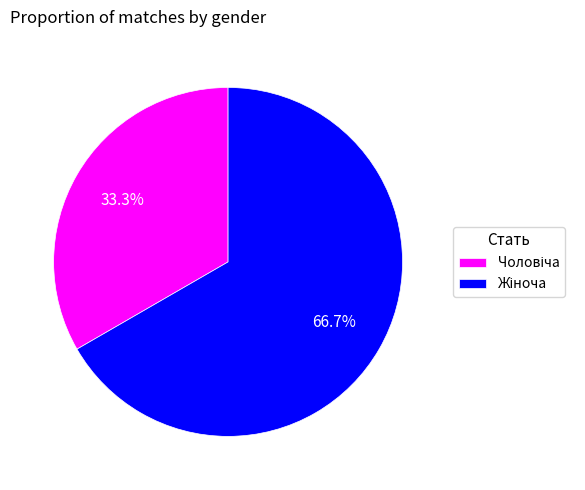

Is there a majority slice in this chart?

Yes